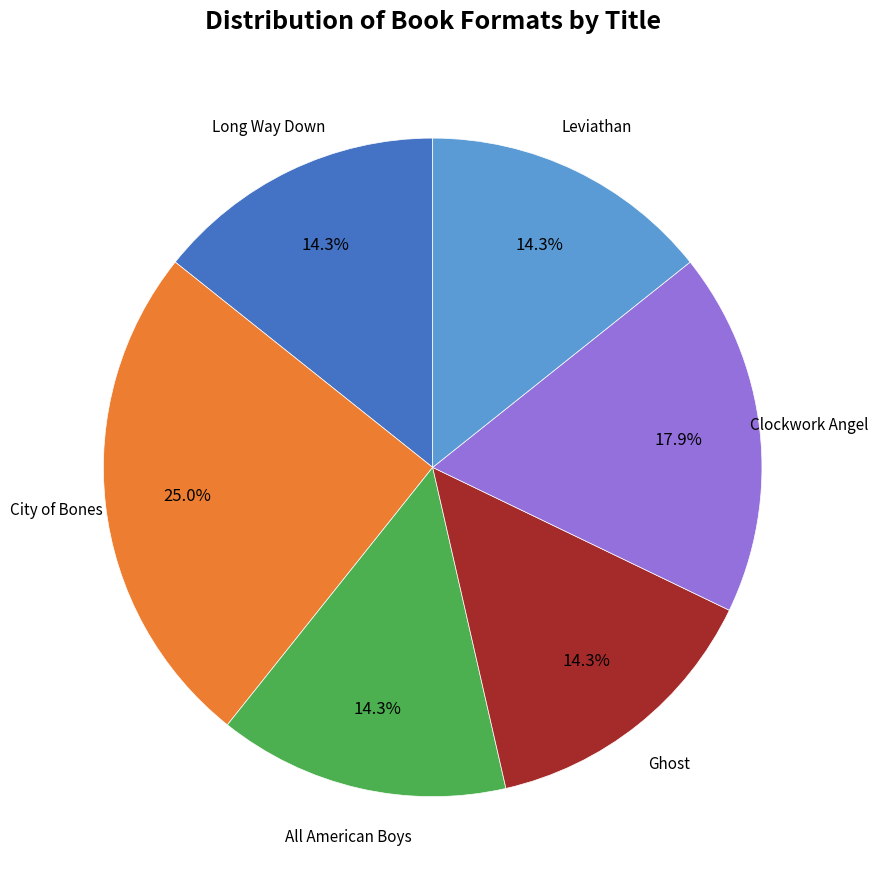

Does any single category account for the majority?

No